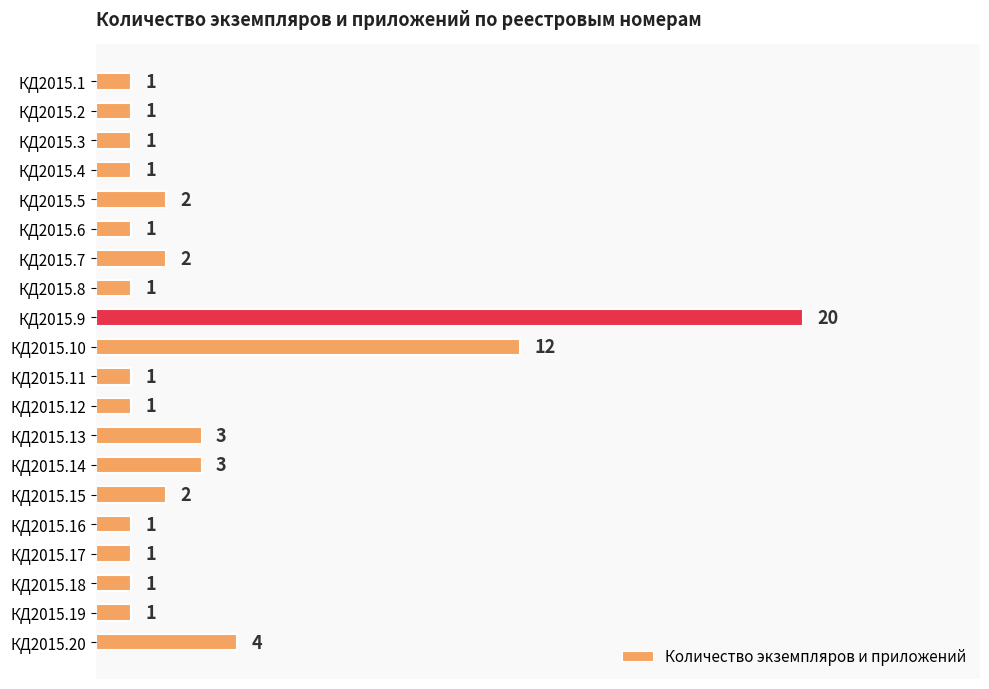

The value at КД2015.2 is 1. True or false?

True